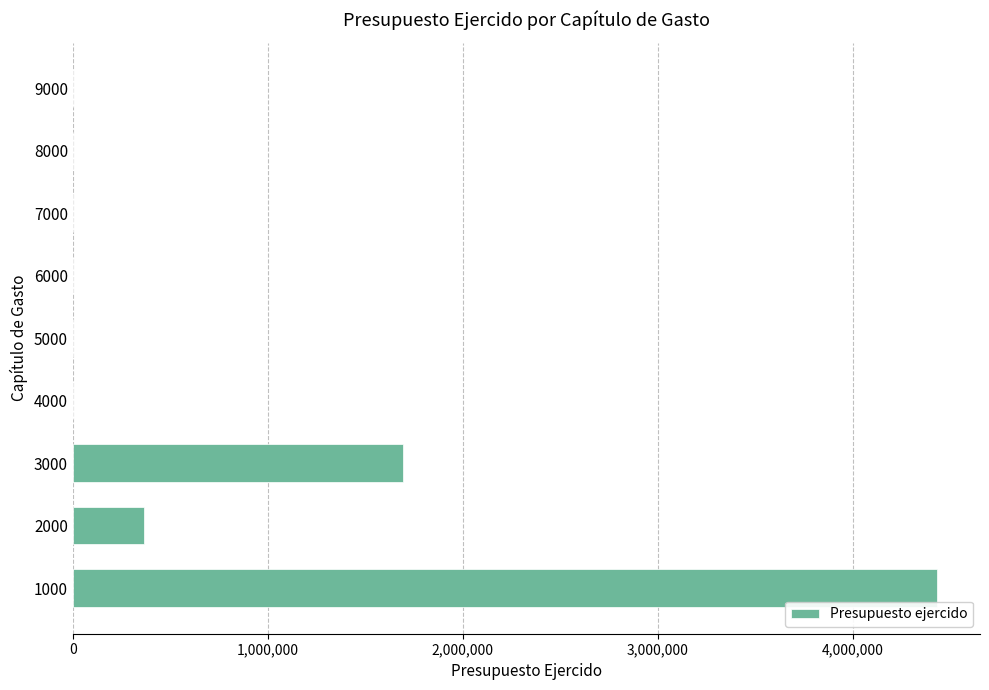

What is the greatest value displayed?

4430764.6